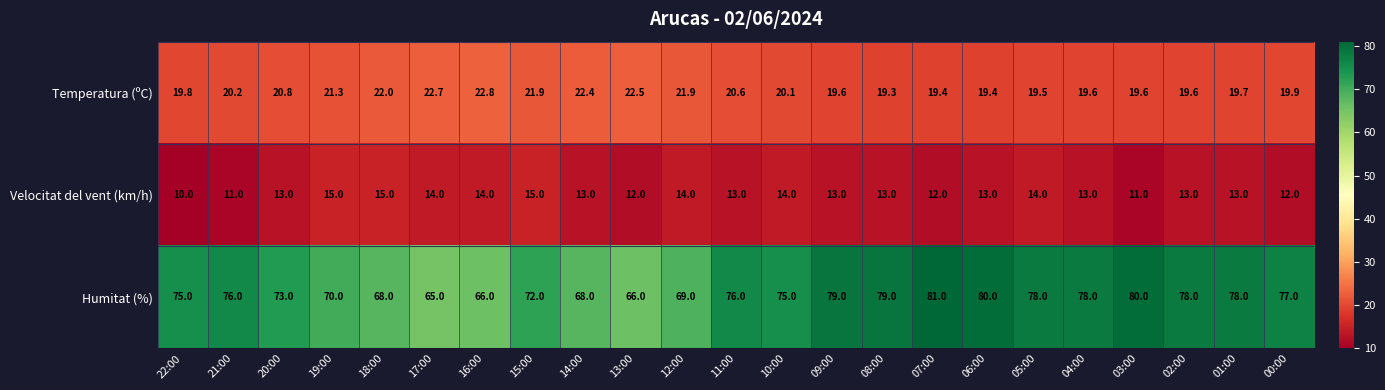

Where does the Temperatura (ºC) series first go above 20?

21:00